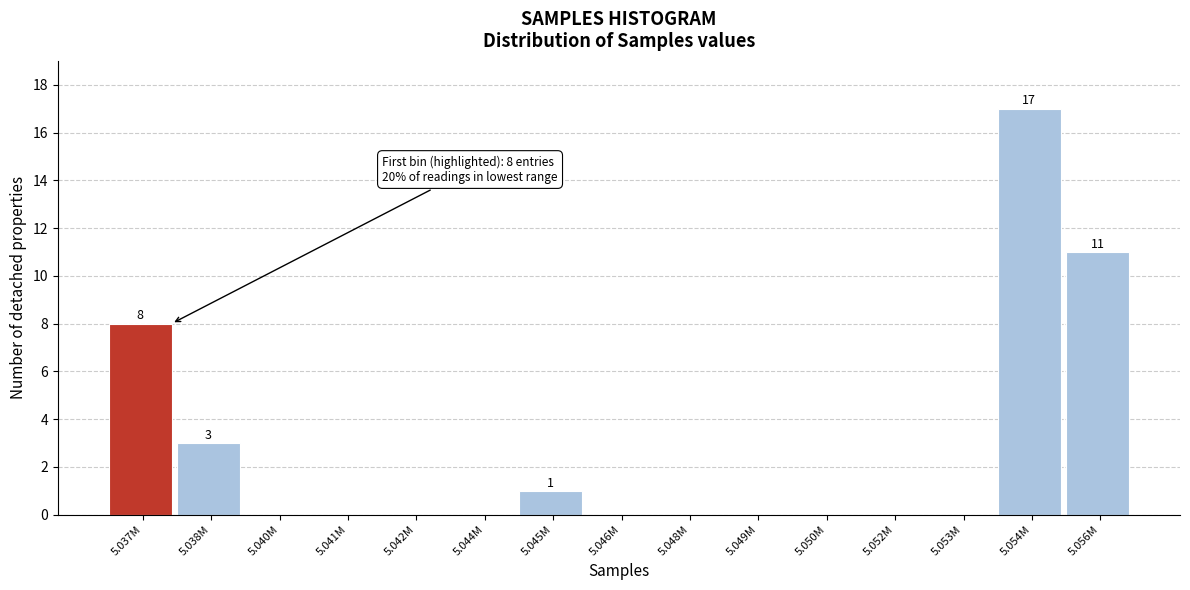

Reading left to right, transcribe all the data shown in this chart.

5.037M=8	5.038M=3	5.040M=0	5.041M=0	5.042M=0	5.044M=0	5.045M=1	5.046M=0	5.048M=0	5.049M=0	5.050M=0	5.052M=0	5.053M=0	5.054M=17	5.056M=11